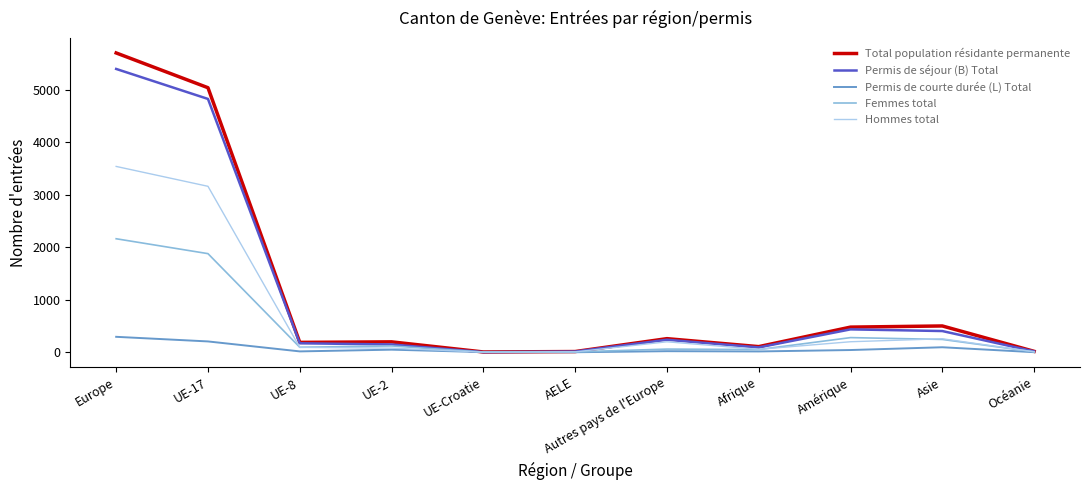

The Permis de séjour (B) Total series shows 3173 at Europe. True or false?

False